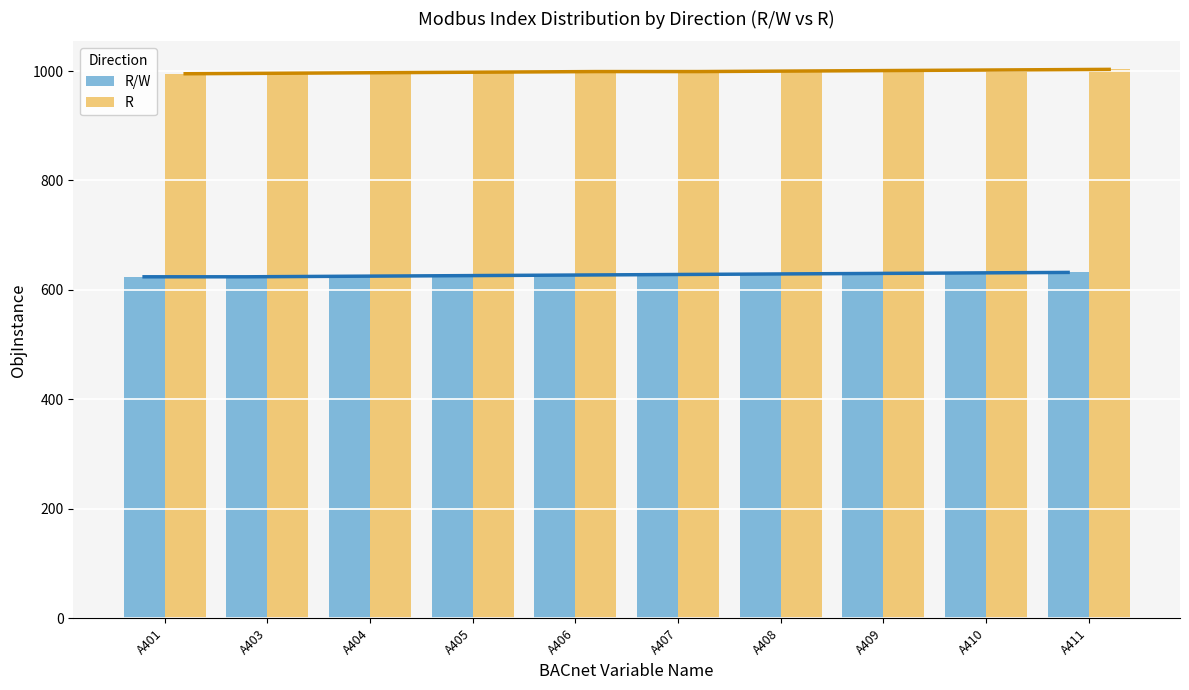

What is the total value across all series at A407?

1629